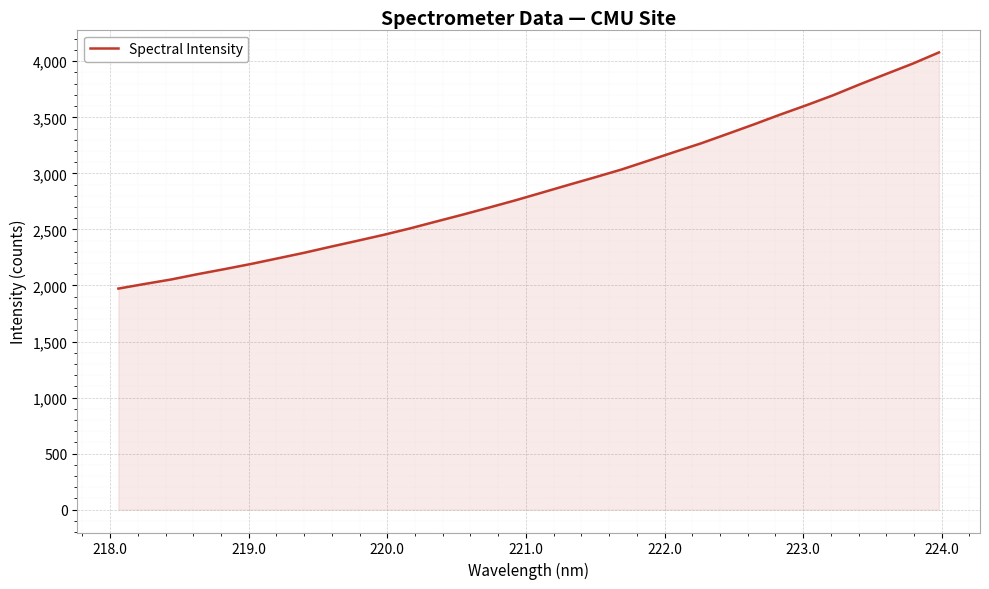

How many lines are shown in the chart?

1